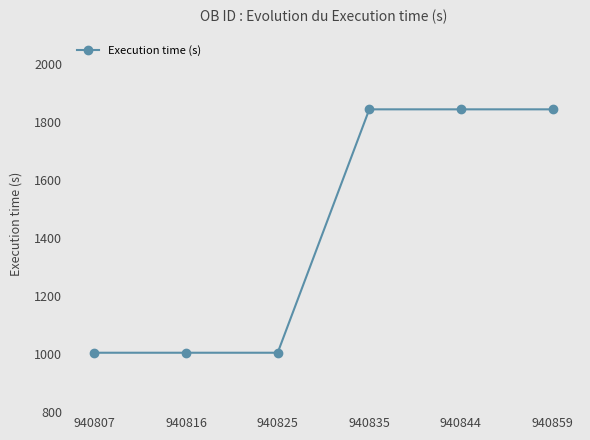

Count the values in the range 1005 to 1845.

6